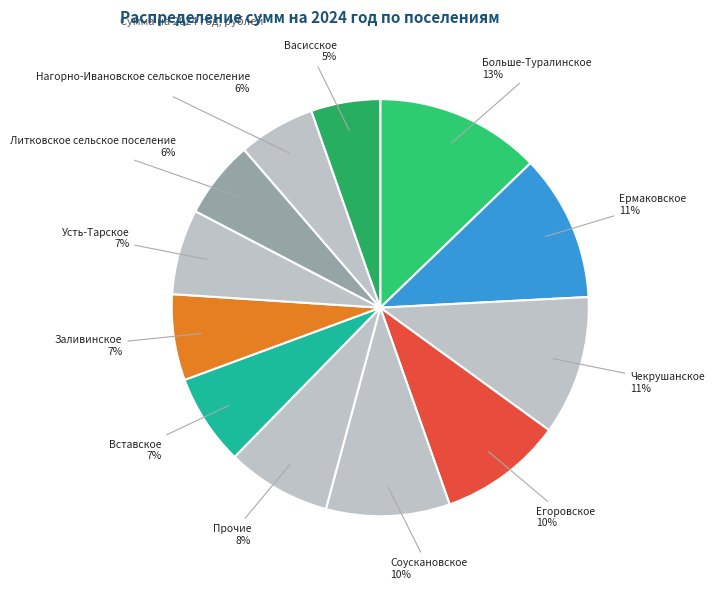

How many segments does this pie chart have?

12